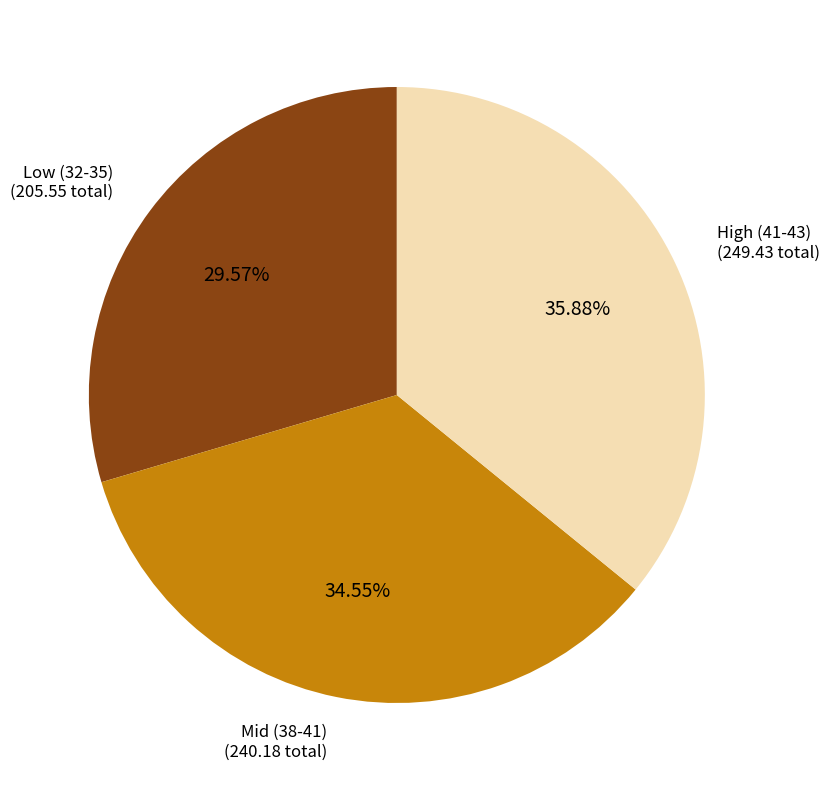

Is there a majority slice in this chart?

No